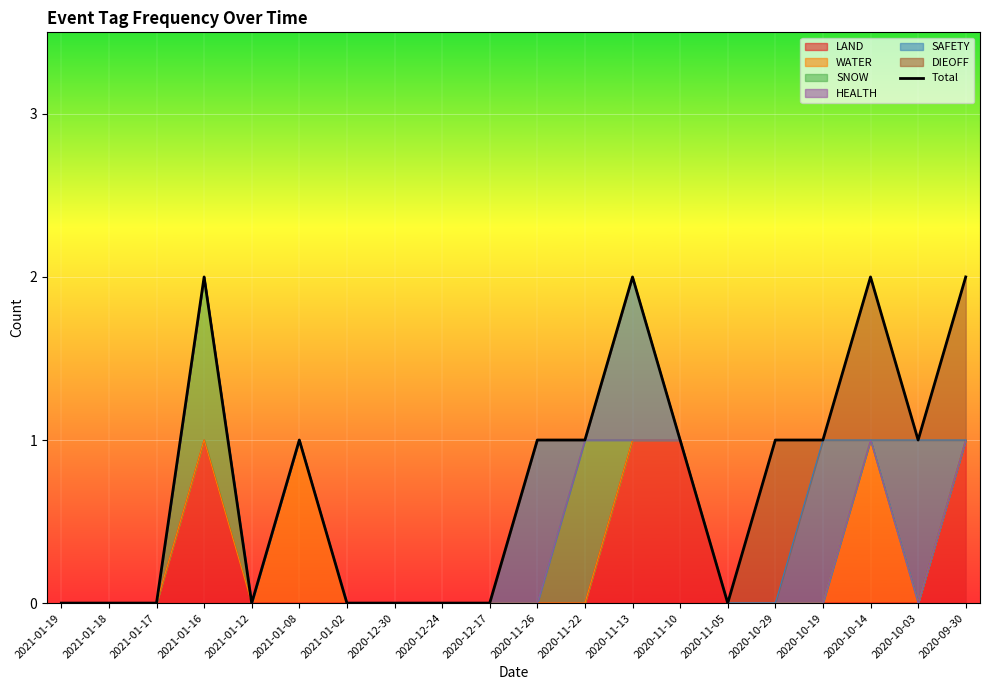

Which has a higher value, 2021-01-19 or 2021-01-02?

2021-01-19